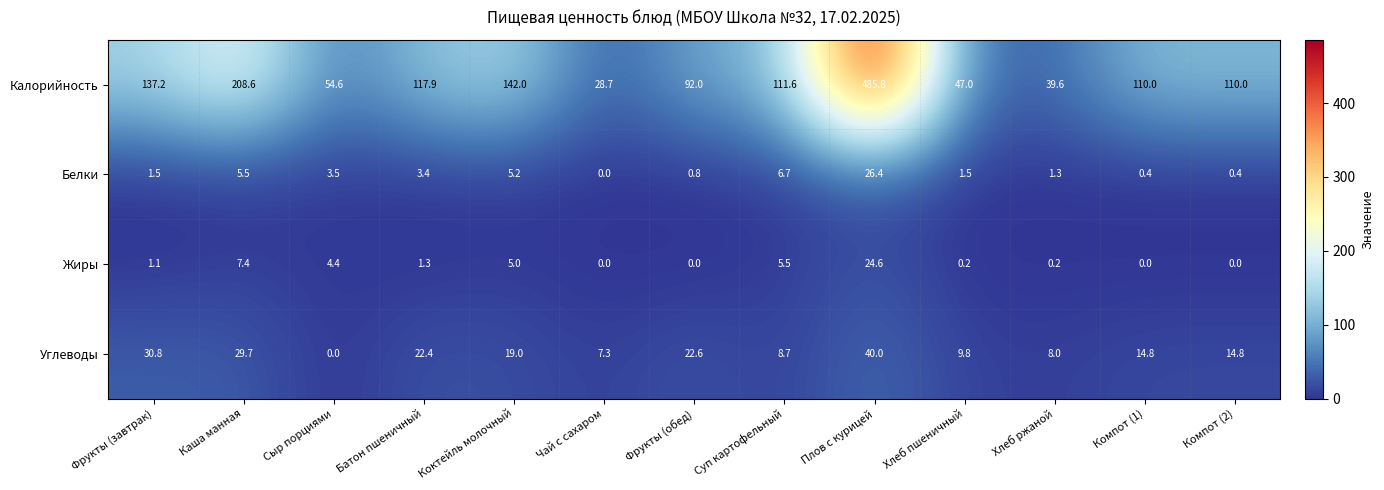

What is the difference between the Углеводы values at Компот (1) and Коктейль молочный?

4.2